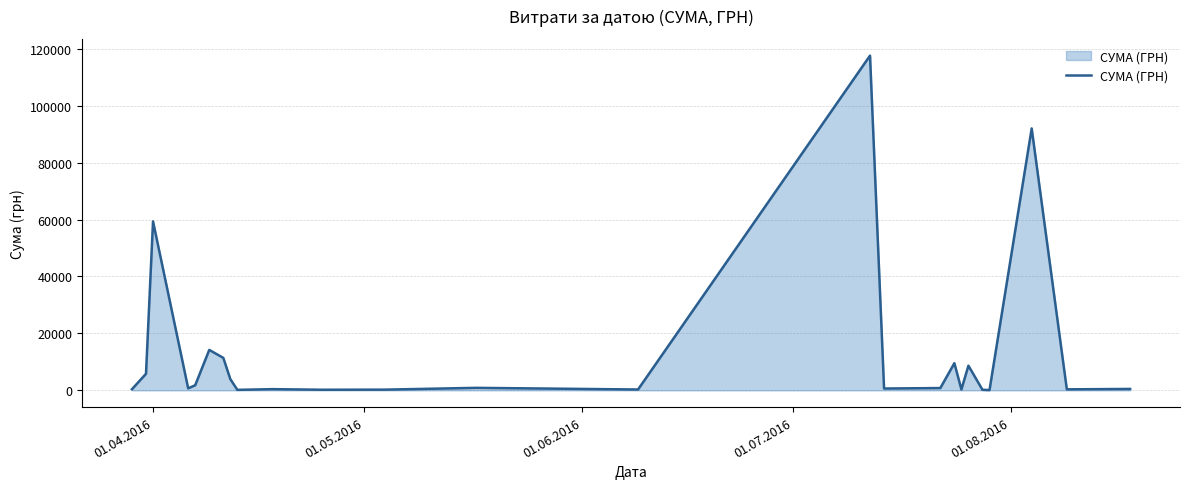

What is the difference between the second highest and second lowest values?

91825.0